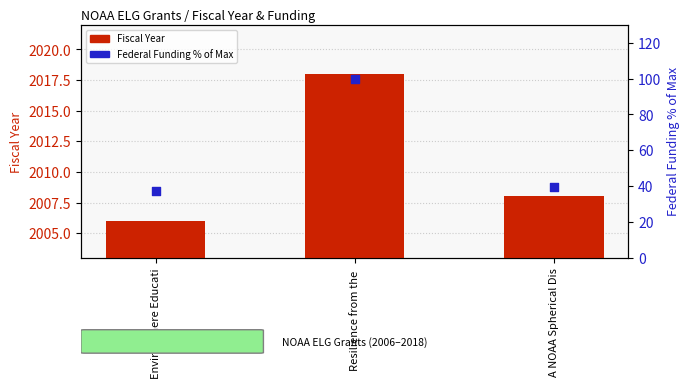

Which series reaches the minimum Y coordinate?

Federal Funding % of Max